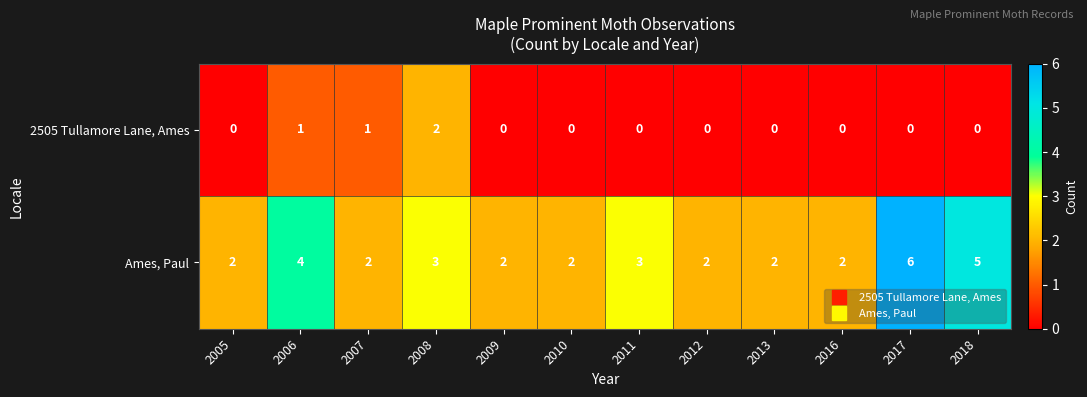

What is the difference between the maximum and minimum values in the Ames, Paul series?

4